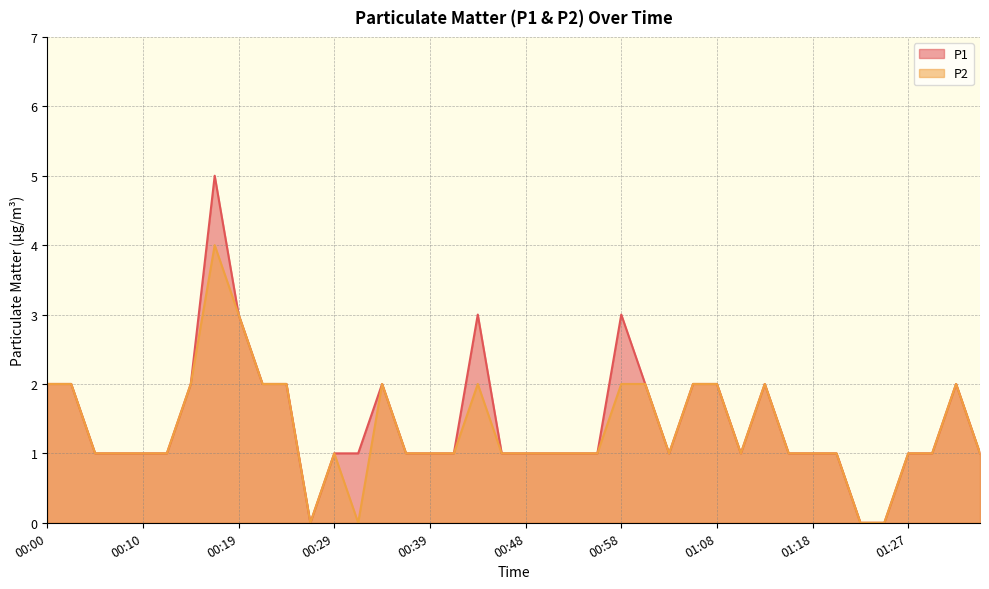

What is the value of the P1 point at the 6th from the left?

1